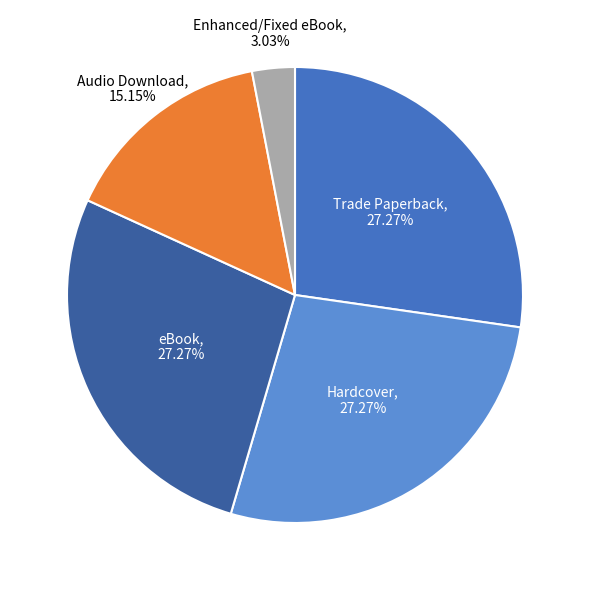

Does any single category account for the majority?

No